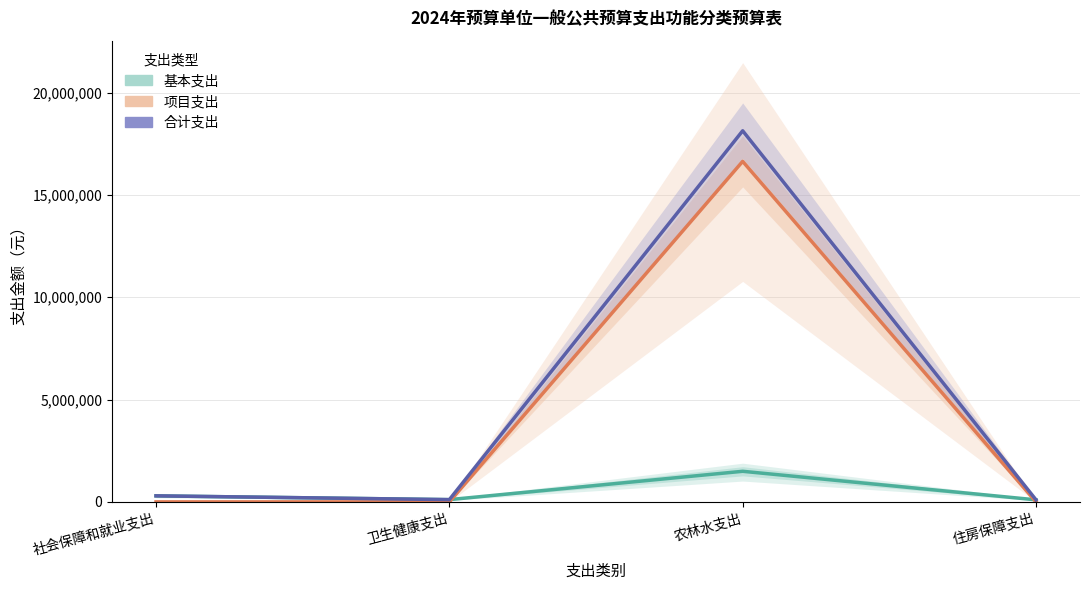

What is the difference between the highest and lowest values at 卫生健康支出?

110000.0